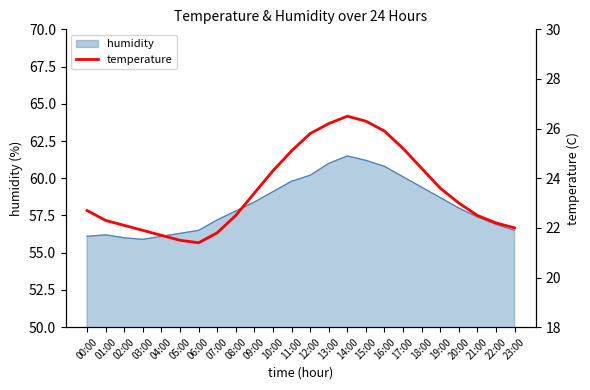

What is the smallest value displayed?

21.4